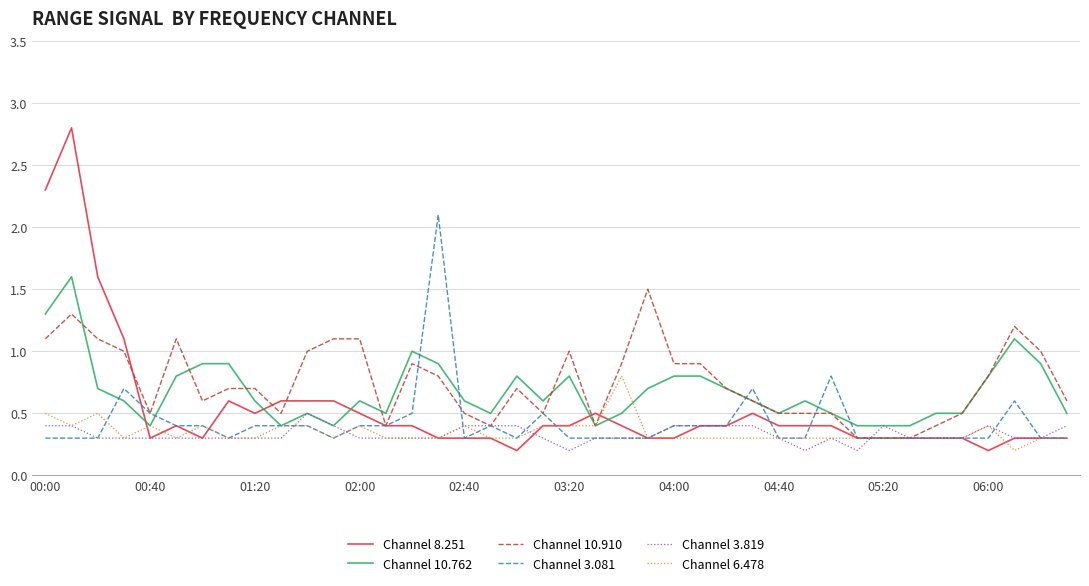

What is the greatest value displayed?

2.8